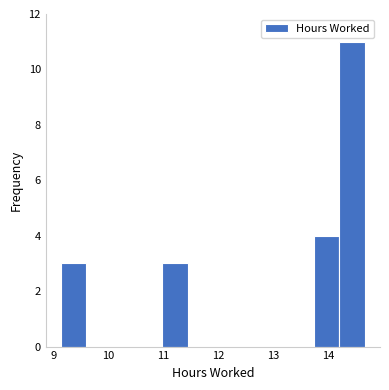

What is the height of the bar covering 10.98 to 11.44 on the x-axis? Neither the bar edges nor the heights are printed on the chart, so give them approximately, as read against the axes.

3